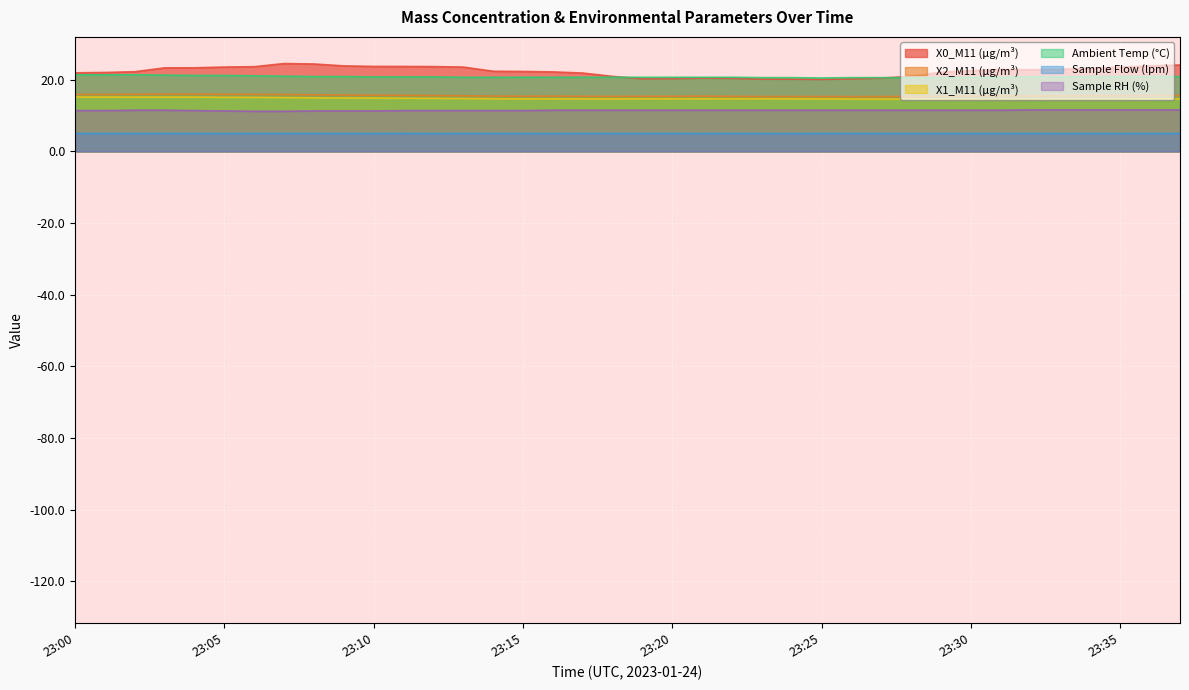

True or false: Ambient Temp (°C) has more than 2 points higher than both neighbors.

False